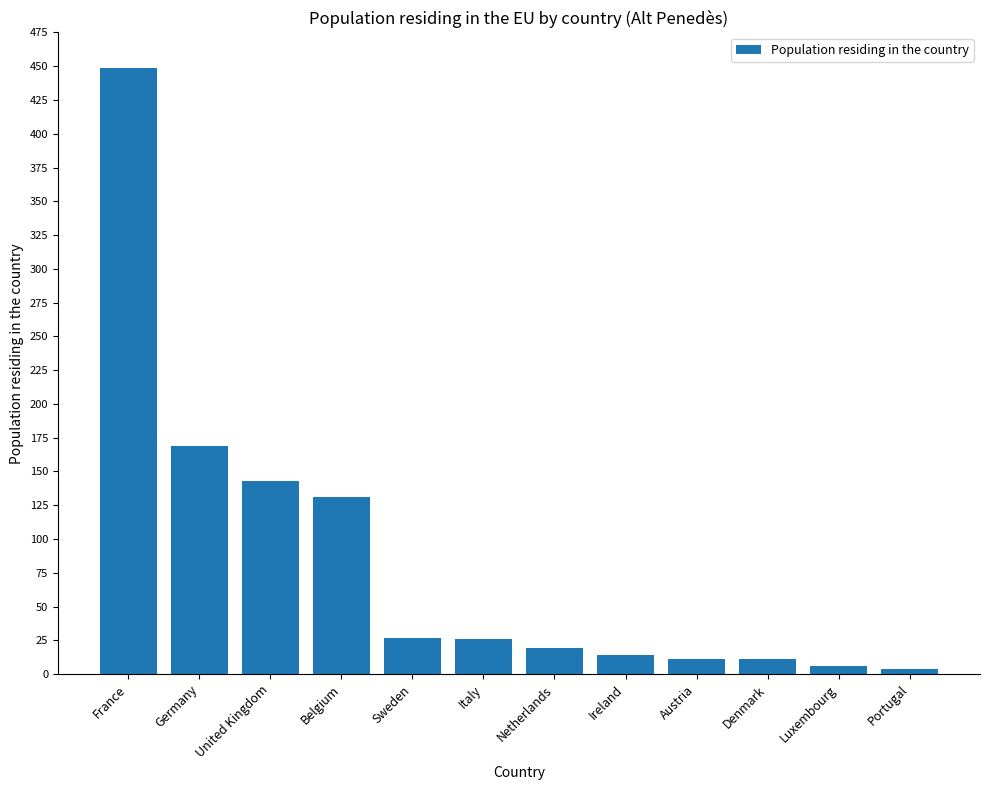

Are the bars grouped side by side (vs. stacked)?

No